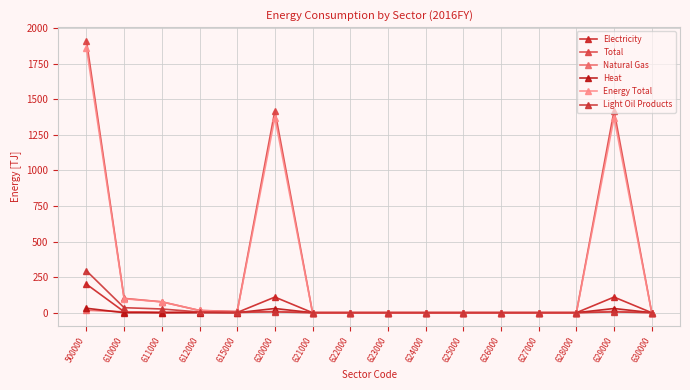

In Electricity, how many points are higher than both neighbors (excluding endpoints)?

3